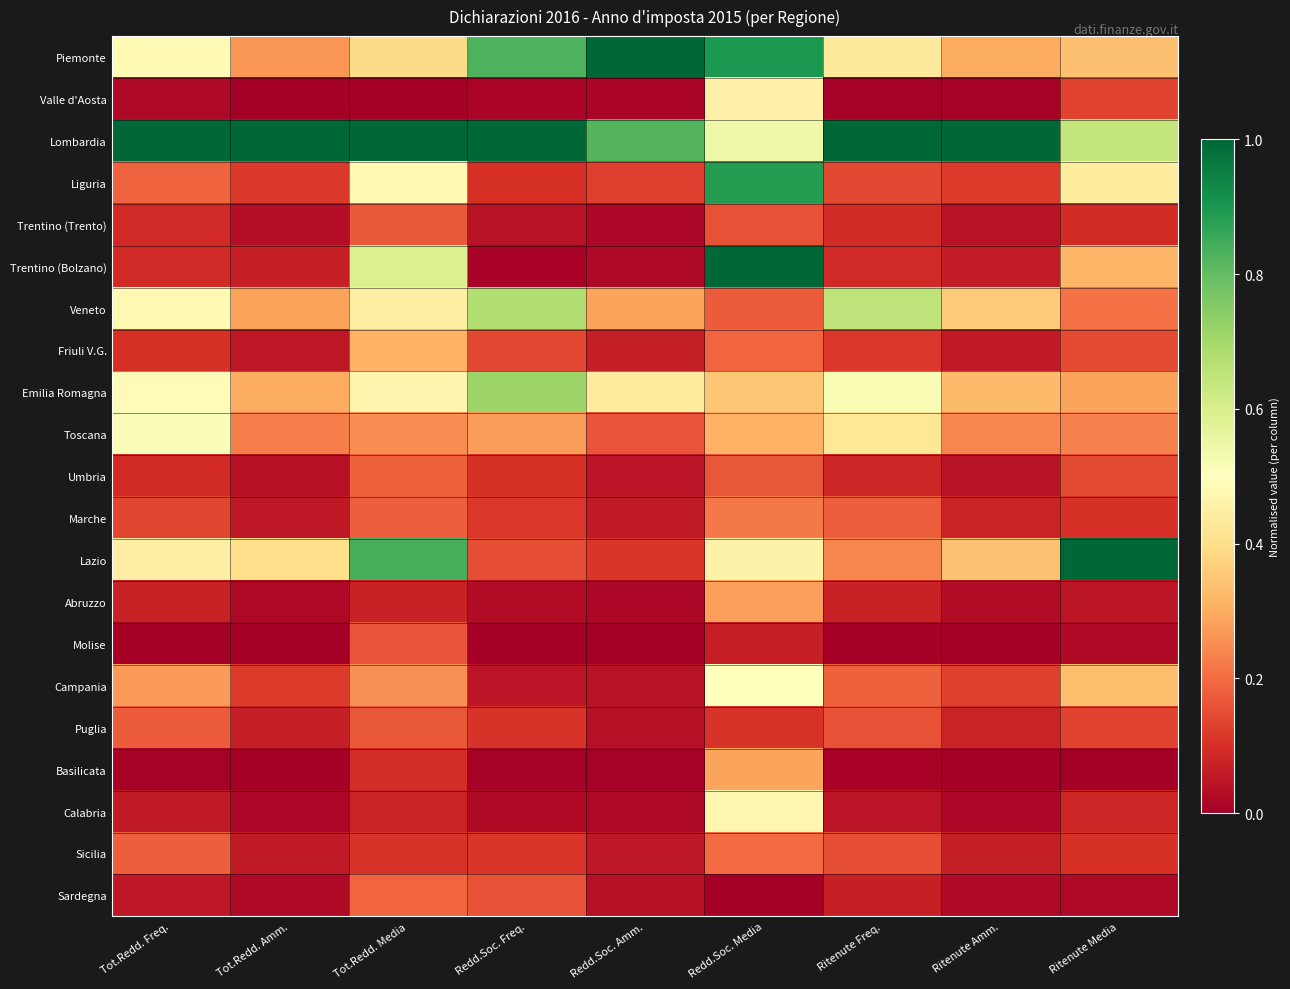

Which series has the largest total across all categories?

Lombardia